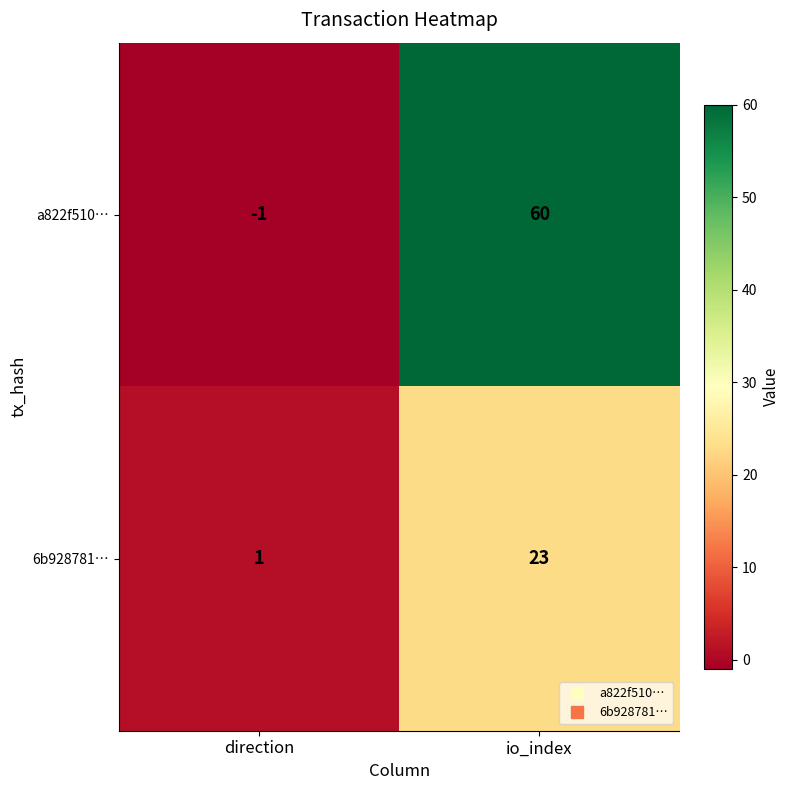

What is the sum of all 6b928781… values?

24